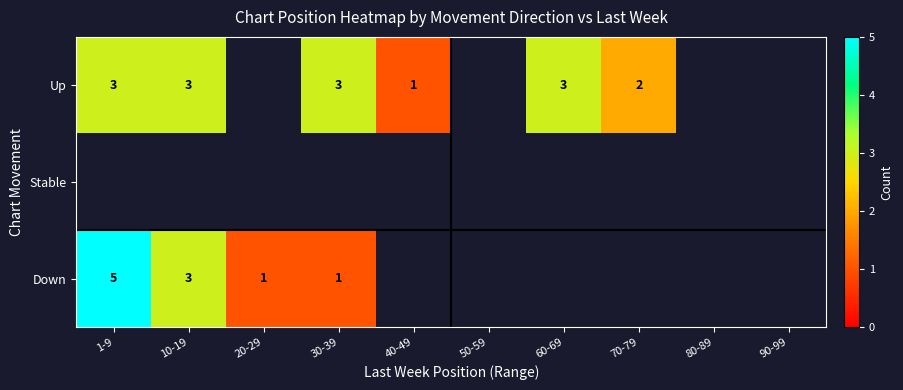

True or false: Up has a value of 3 at 30-39.

True